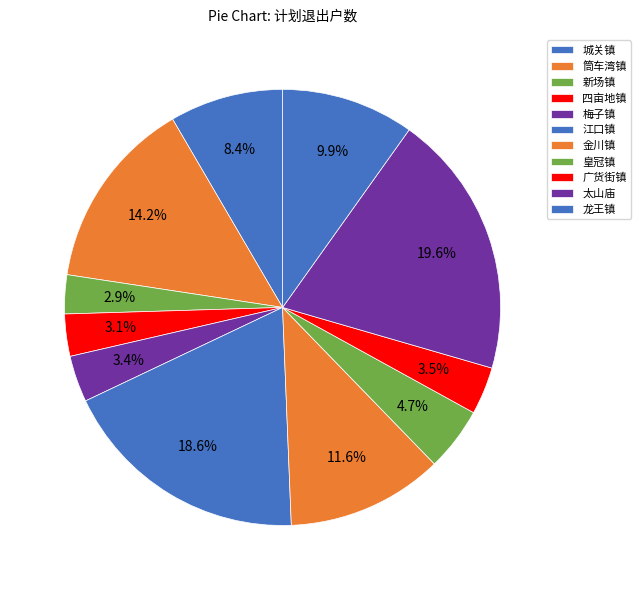

Rank the categories by value from lowest to highest.

新场镇, 四亩地镇, 梅子镇, 广货街镇, 皇冠镇, 城关镇, 龙王镇, 金川镇, 筒车湾镇, 江口镇, 太山庙